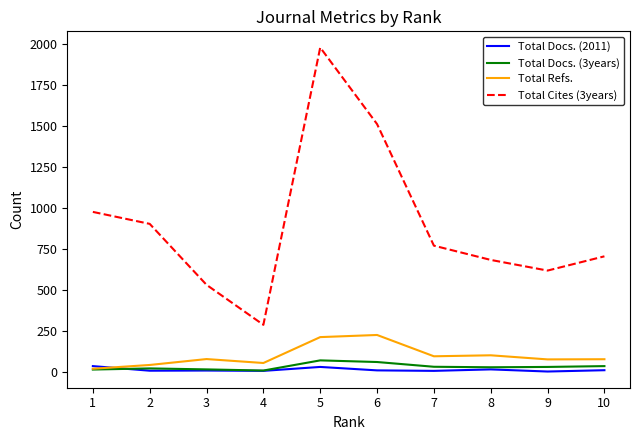

What is the total value across all series at 8?

831